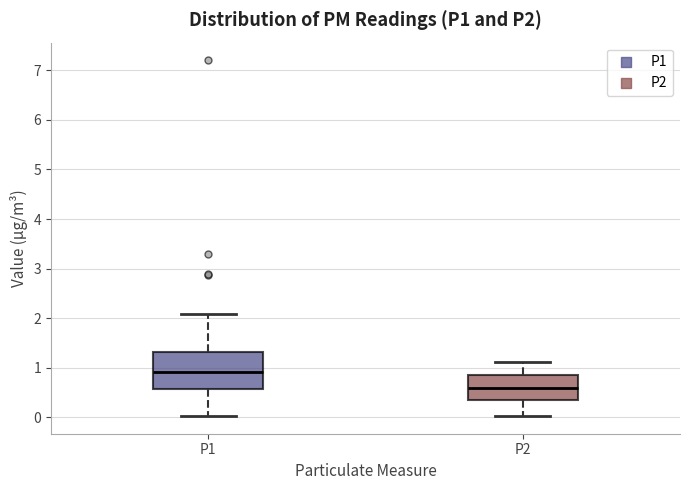

Which box is the tallest, from its lower edge to its upper edge?

P1